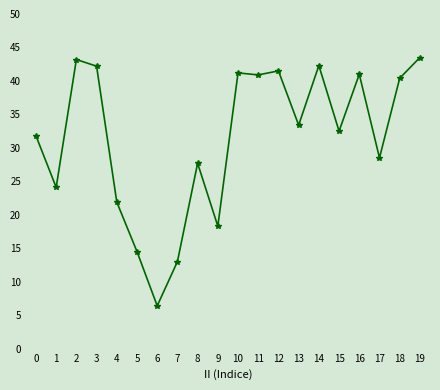

The value at 6 is 6.4. True or false?

True